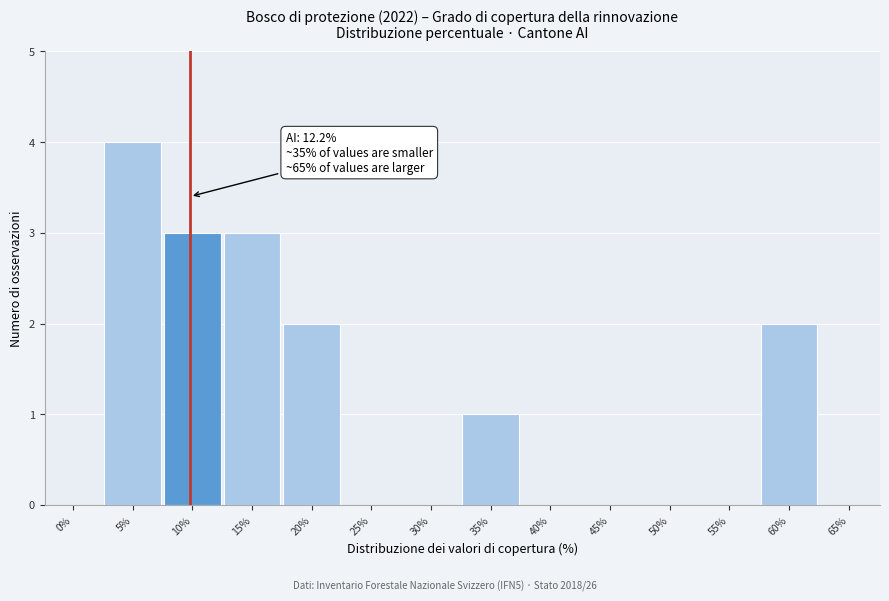

Reading right to left, extract all data points from this chart.

65%=0	60%=2	55%=0	50%=0	45%=0	40%=0	35%=1	30%=0	25%=0	20%=2	15%=3	10%=3	5%=4	0%=0